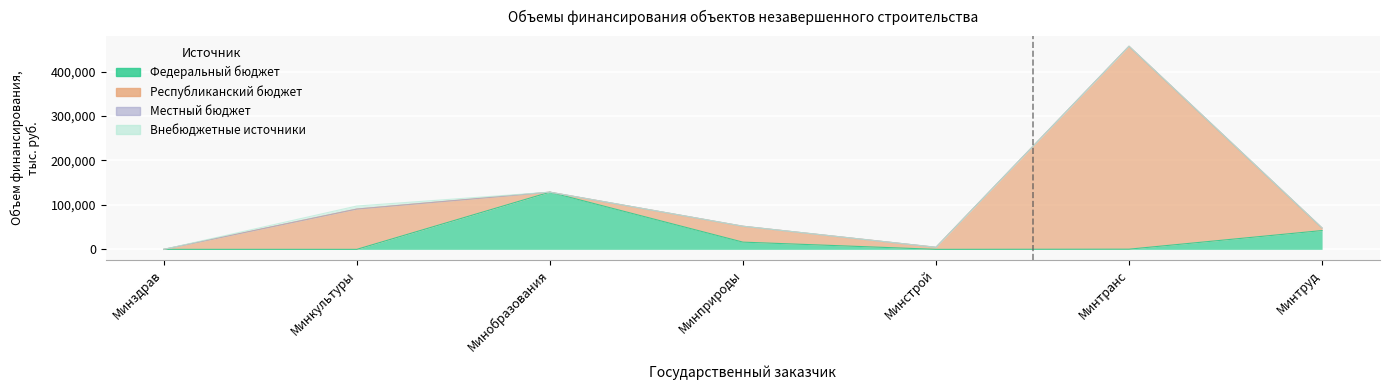

At which label does Республиканский бюджет first exceed 5774?

Минкультуры